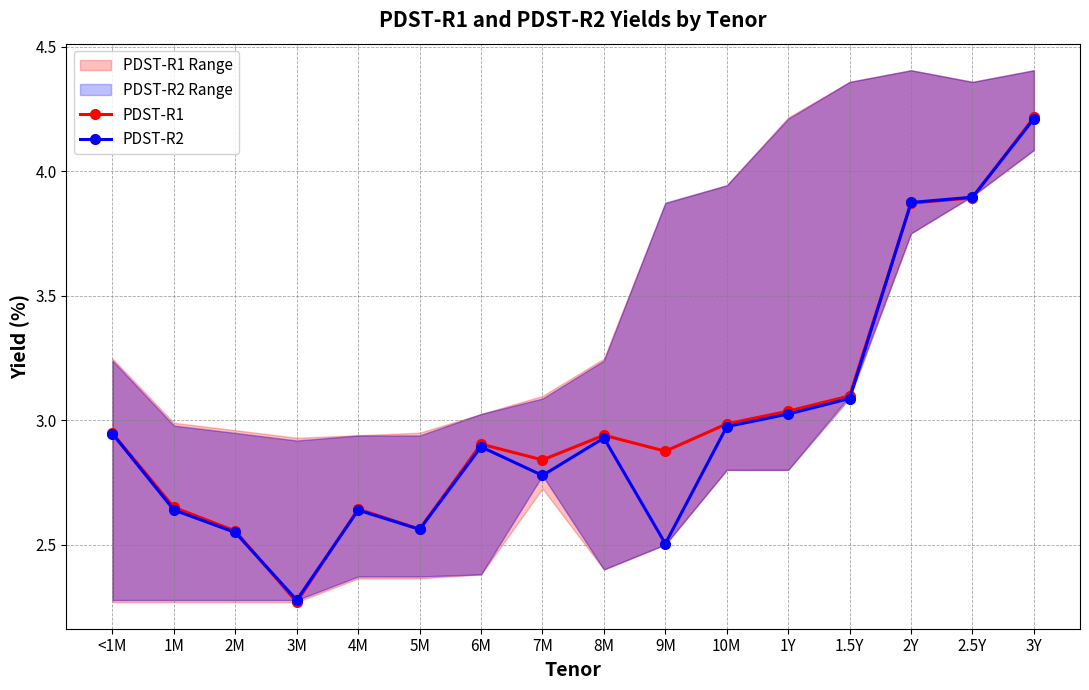

What are all the series names shown in the legend?

PDST-R1, PDST-R2